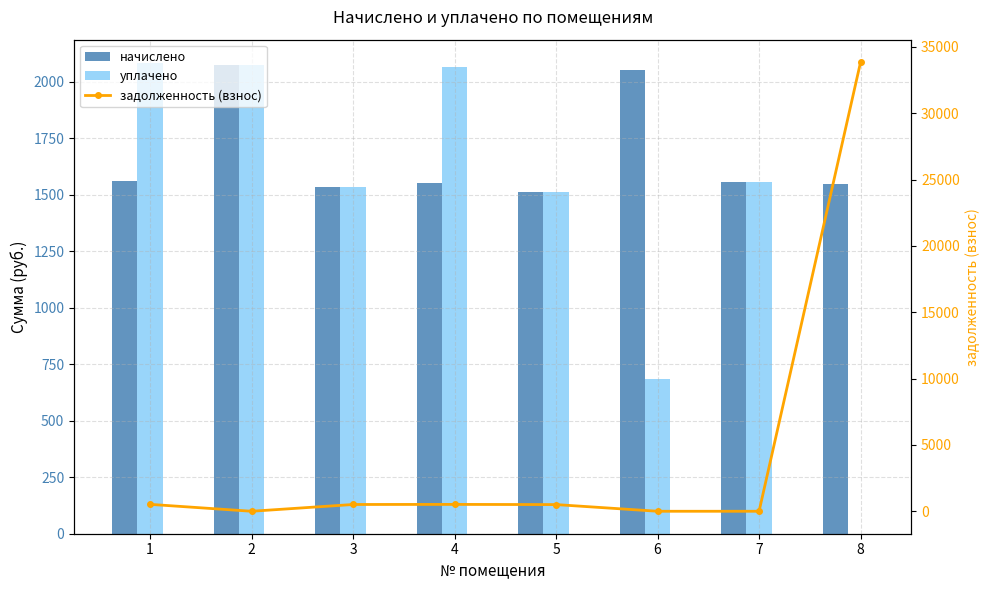

True or false: уплачено has a value of 2082.3 at 1.

True